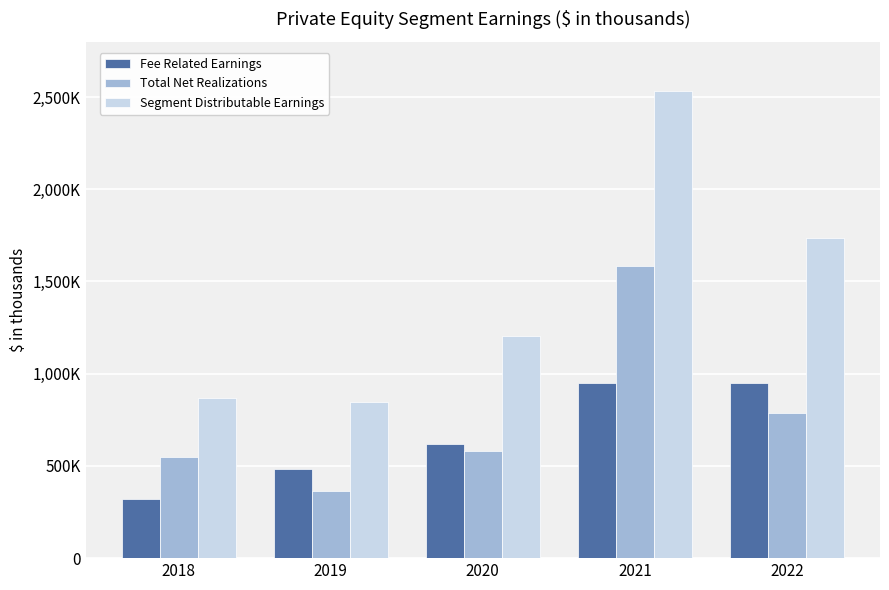

Which series has the largest range (max minus min)?

Segment Distributable Earnings